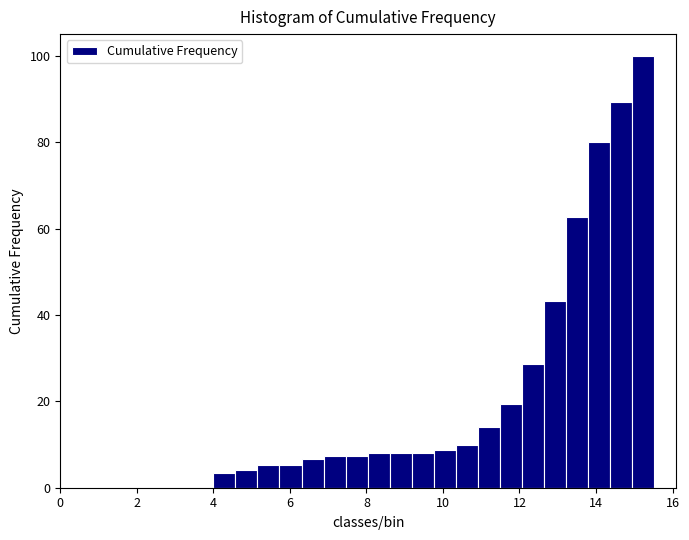

Around what value on the x-axis is the tallest bar? Give the approximate position of its centre, as read against the axis.

15.2